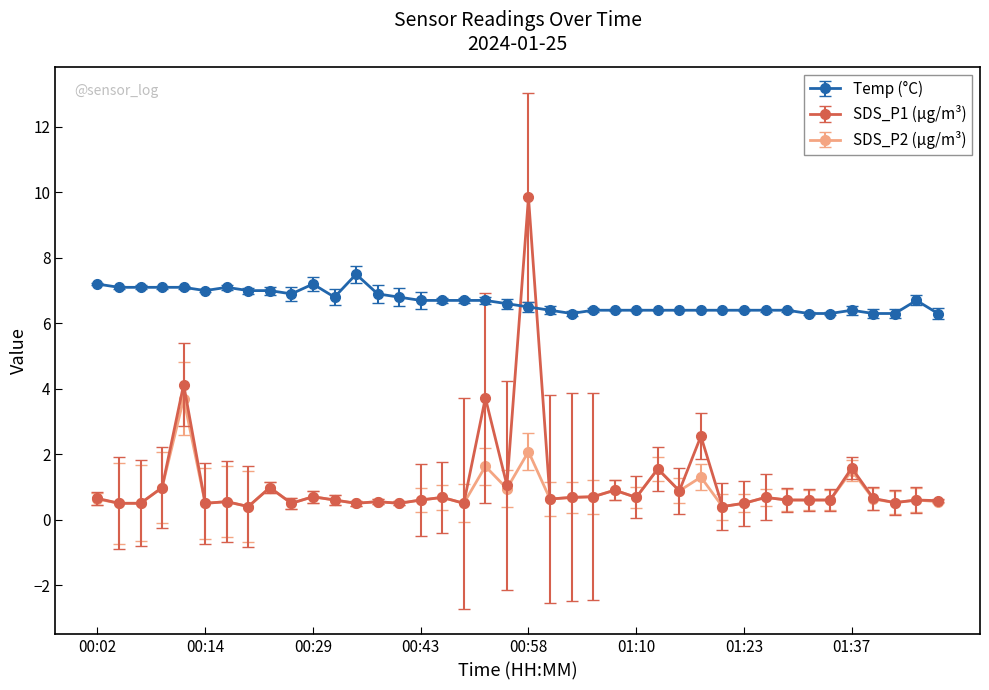

At how many categories does at least one series exceed 3?

40